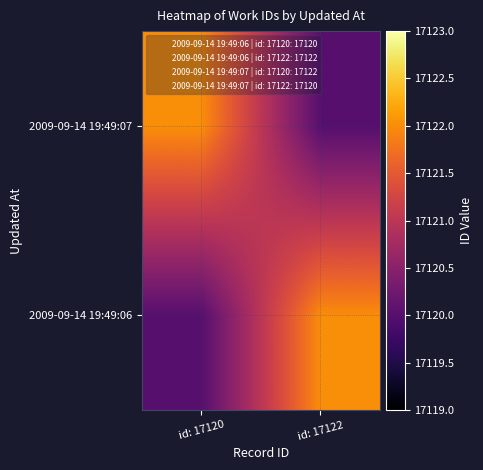

Which series has the largest range (max minus min)?

2009-09-14 19:49:06